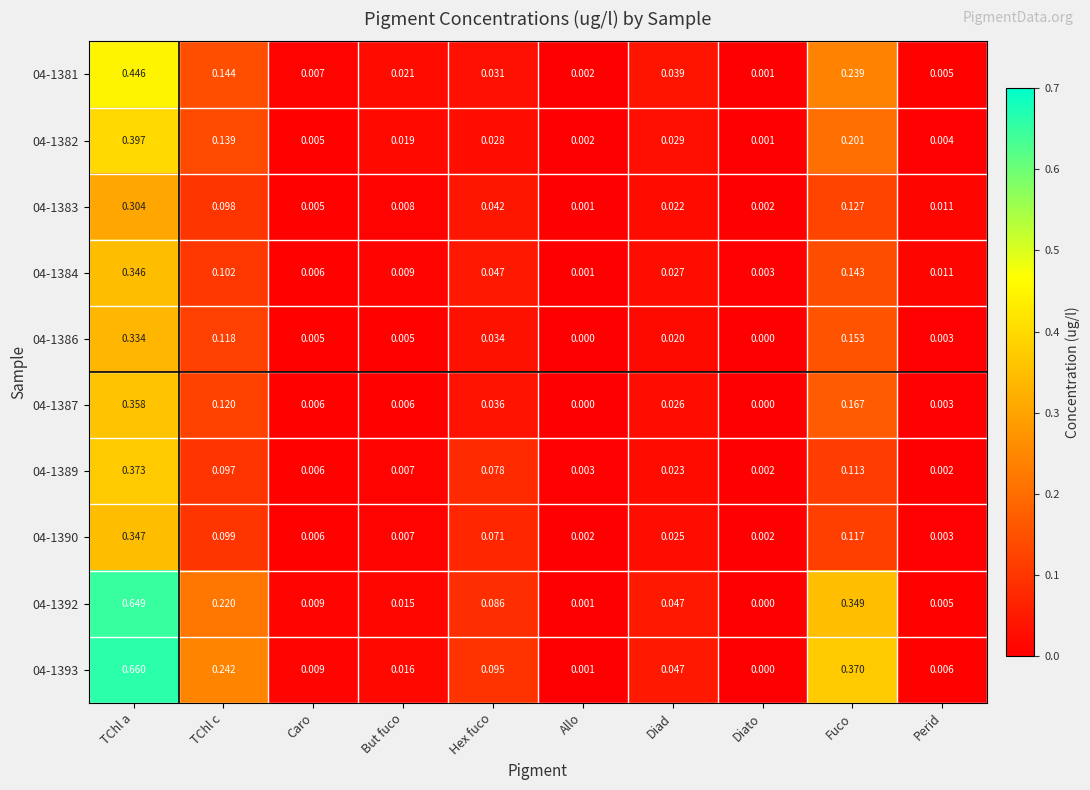

Which category has the highest value across all series?

TChl a